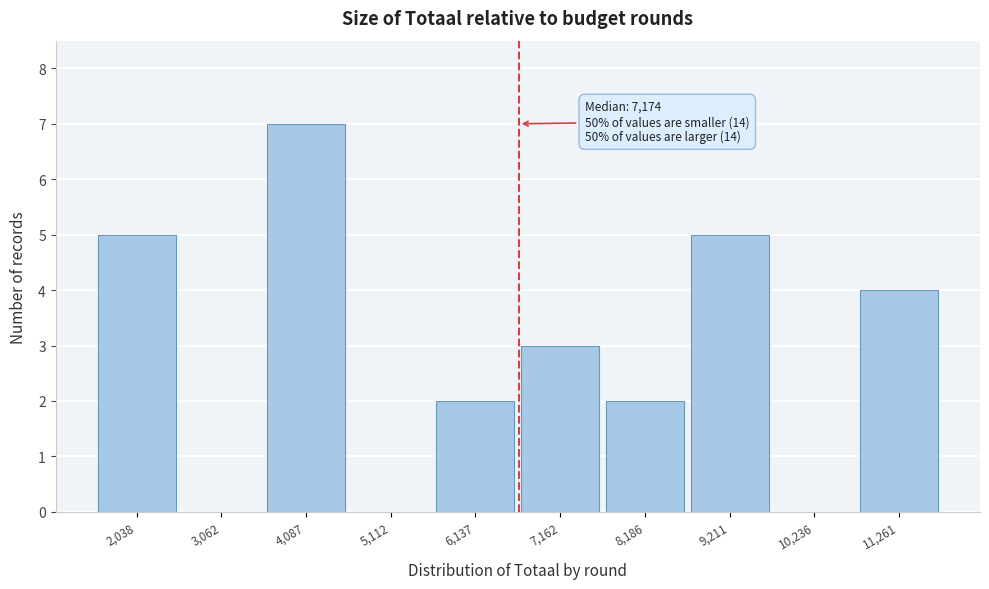

Reading left to right, list all the values displayed in this chart.

2,038=5	3,062=0	4,087=7	5,112=0	6,137=2	7,162=3	8,186=2	9,211=5	10,236=0	11,261=4